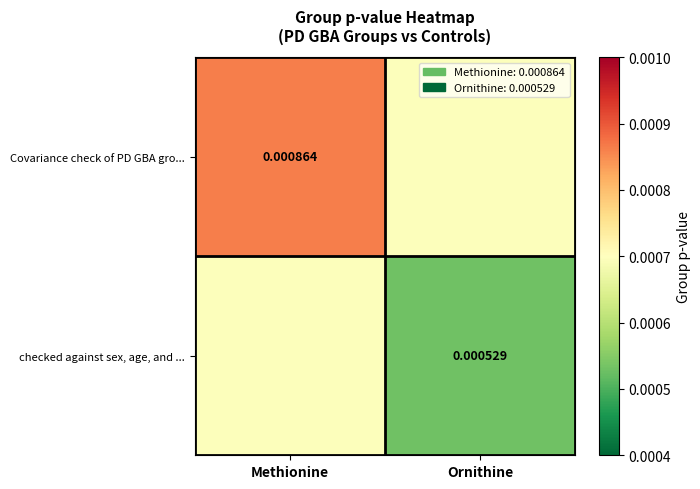

Is it true that Covariance check of PD GBA gro... equals 0.0 at Methionine?

False